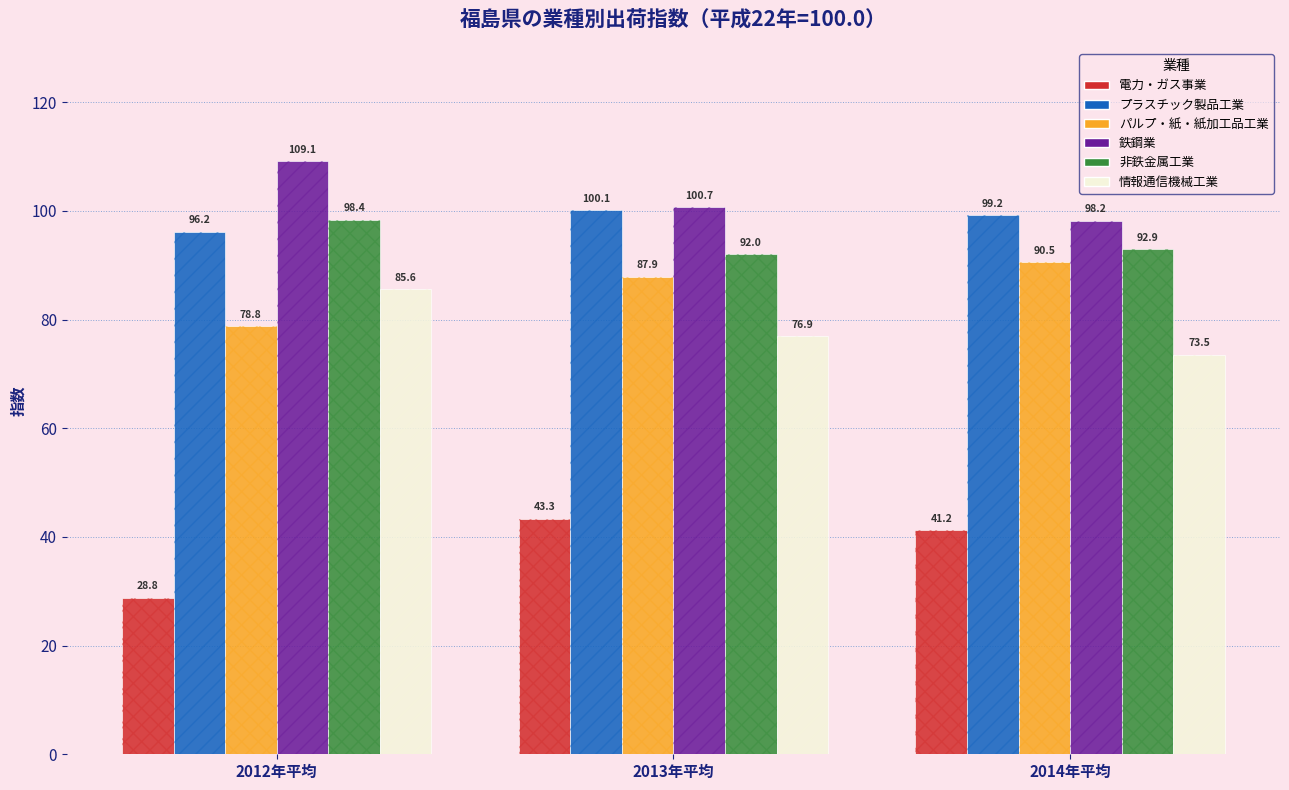

Is it true that 情報通信機械工業 equals 106.9 at 2014年平均?

False